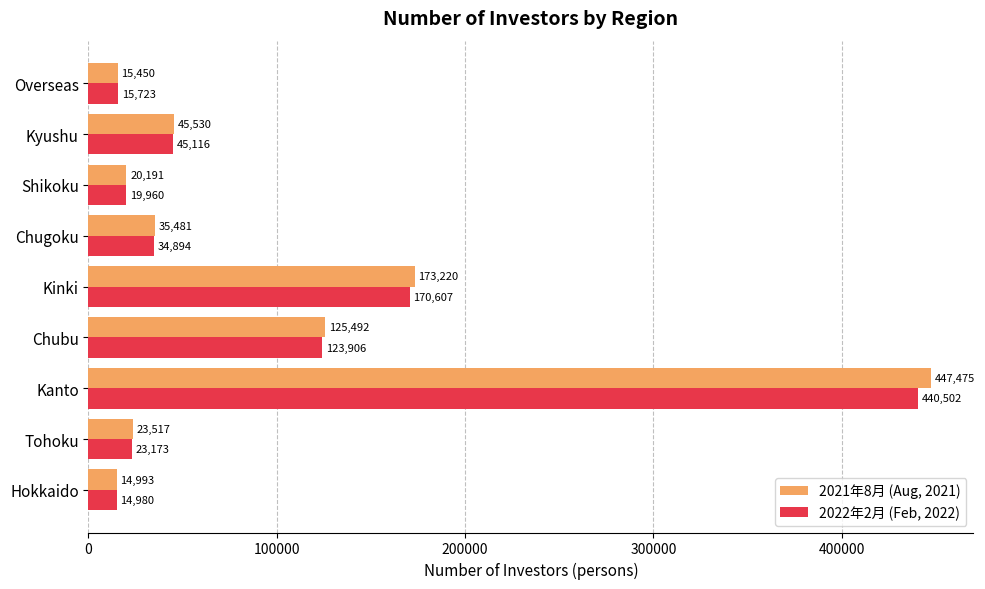

True or false: 2021年8月 (Aug, 2021) has a value of 15450 at Overseas.

True